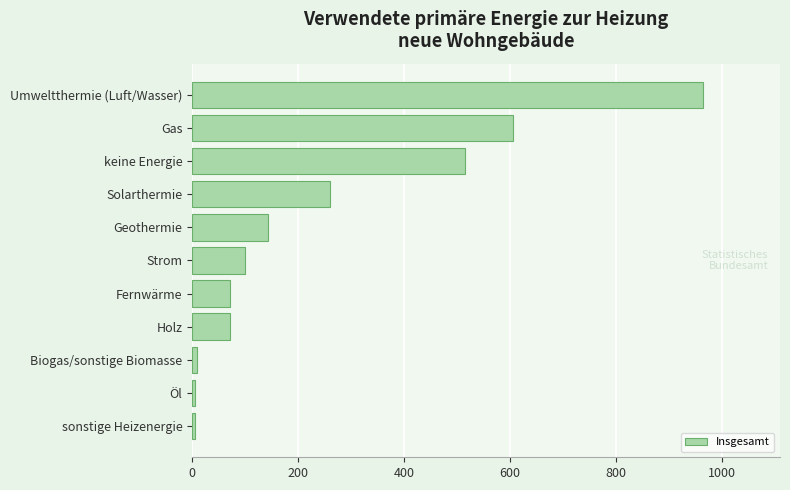

How many data points does each series have?

11